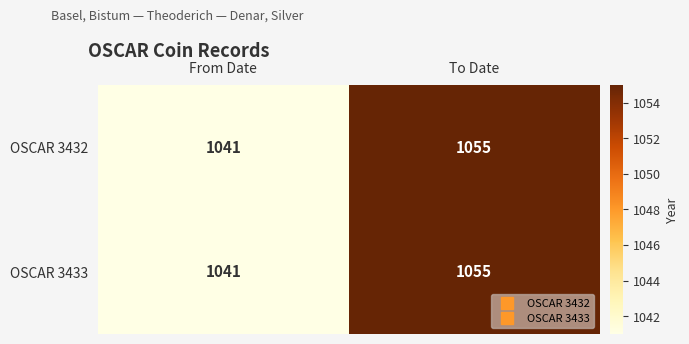

How many series are shown in this chart?

2